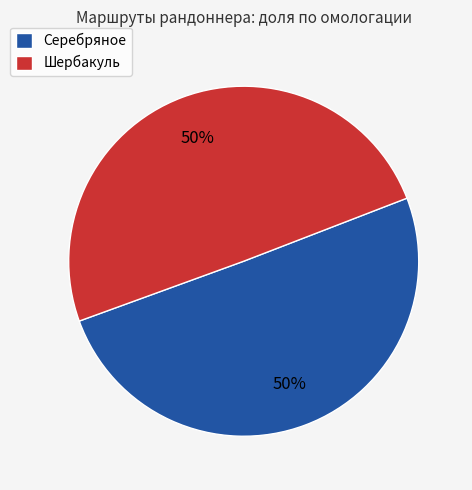

To the nearest percent, what portion does Шербакуль represent?

50%